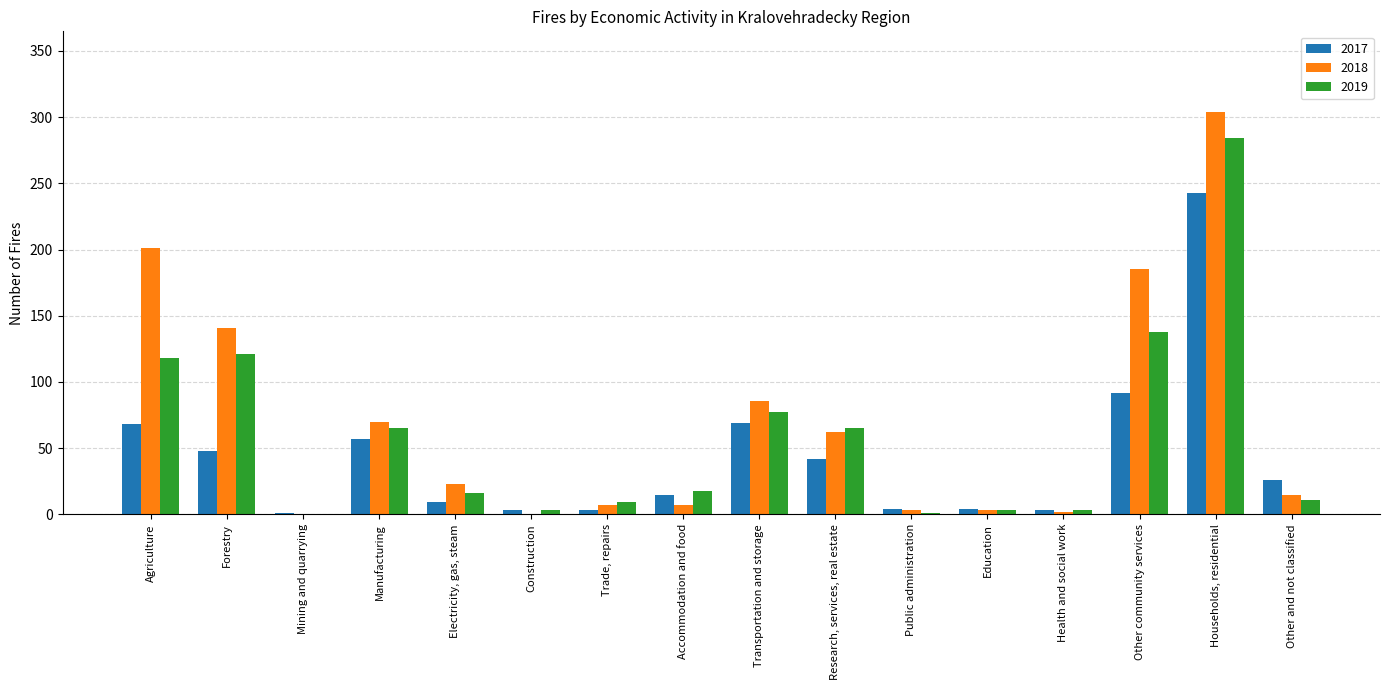

What is the total value across all series at Trade, repairs?

19